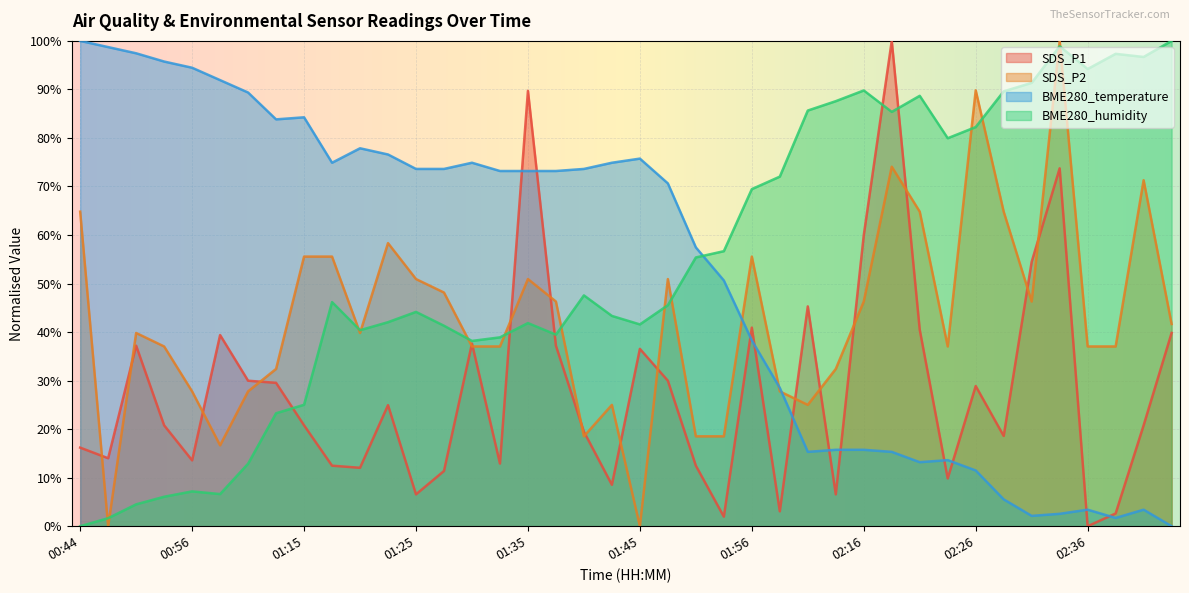

What is the maximum value shown in the chart?

100.0